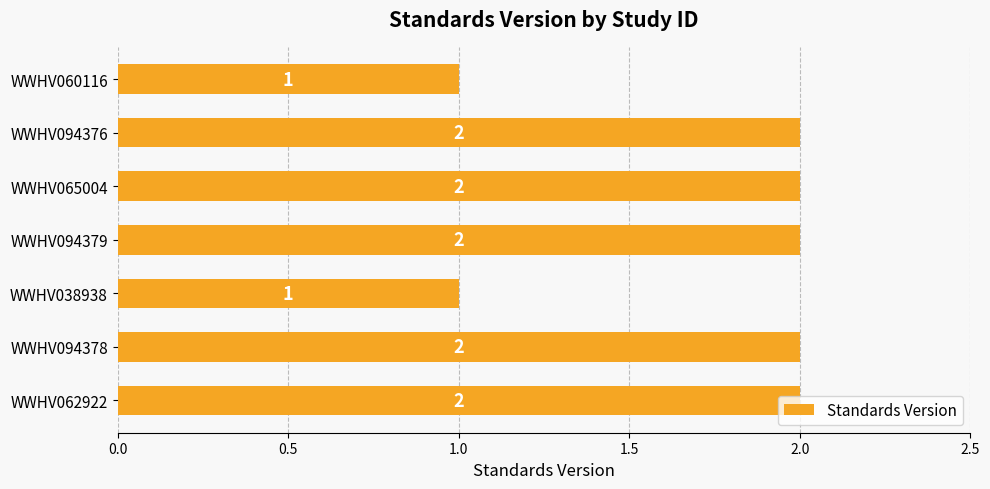

Count the values in the range 1 to 2.

7